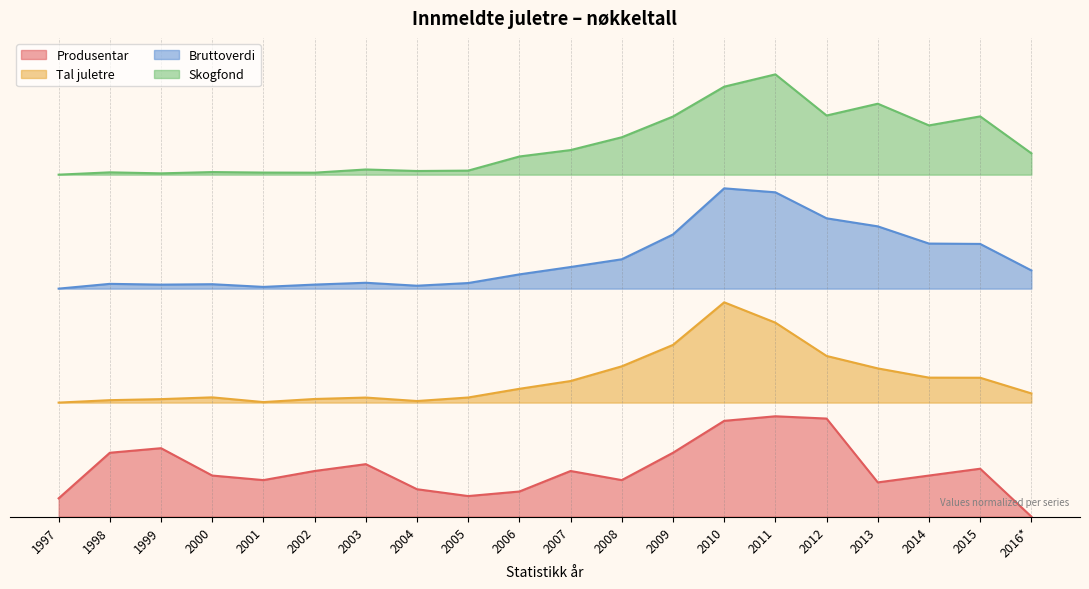

List the series in order of their peak value, lowest first.

Produsentar, Tal juletre, Bruttoverdi, Skogfond